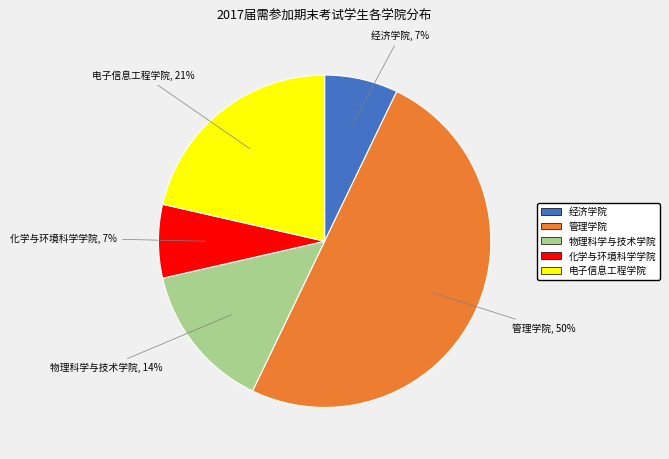

Which slice is the largest?

管理学院